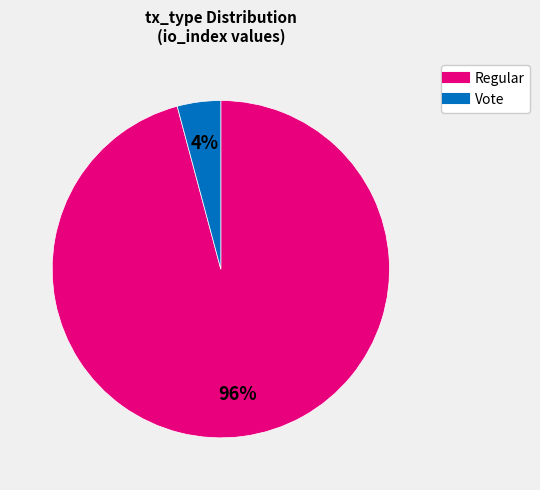

Which slice is the smallest?

Vote